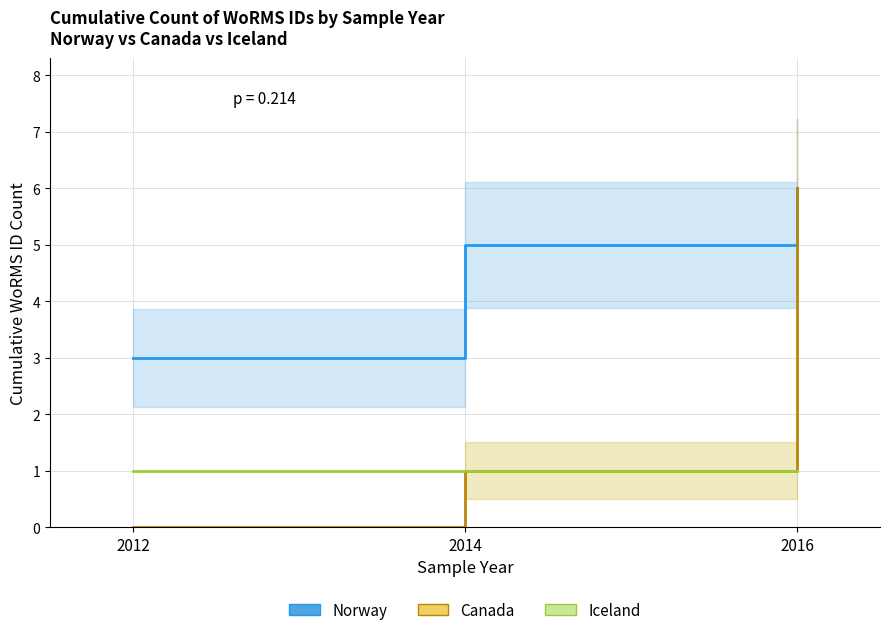

Reading left to right, list all the values displayed in this chart.

Norway: 3	5	6
Canada: 0	1	6
Iceland: 1	1	1